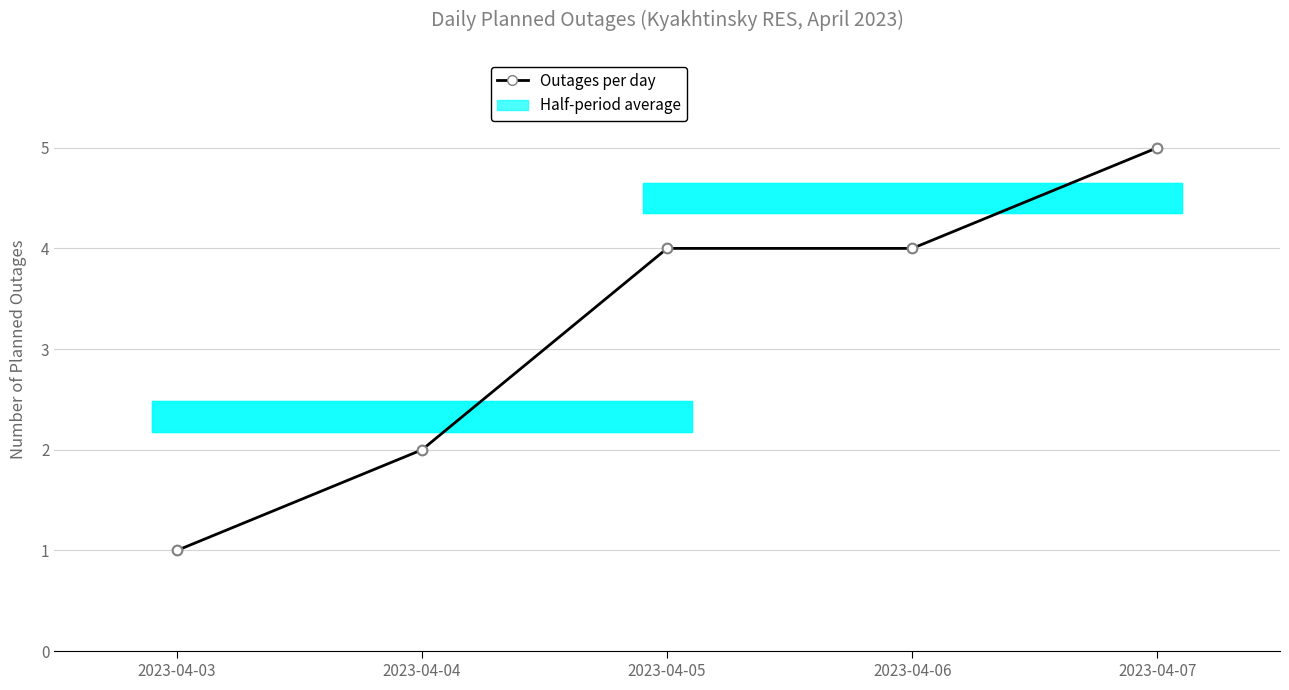

True or false: there are more than 0 points higher than both neighbors.

False